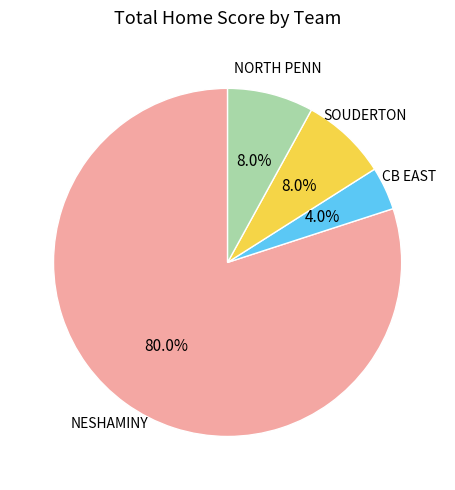

Is there a majority slice in this chart?

Yes